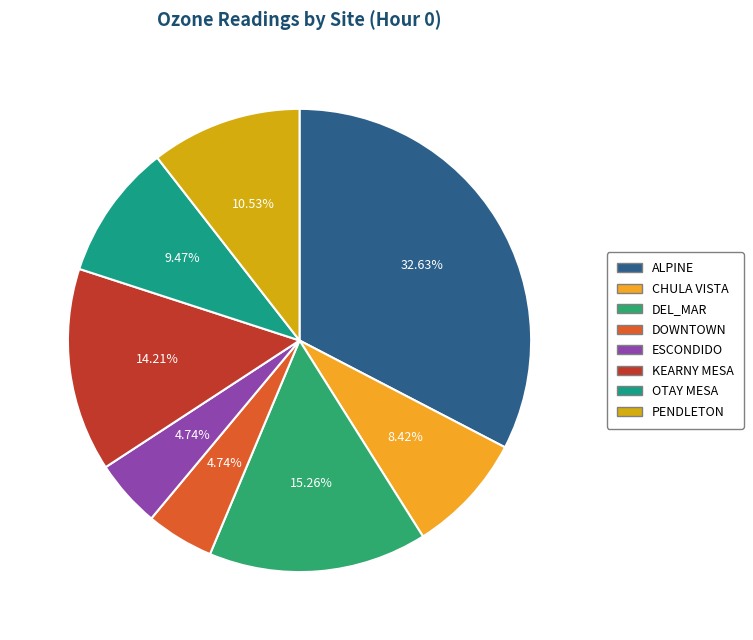

Does PENDLETON represent more than half of the total?

No